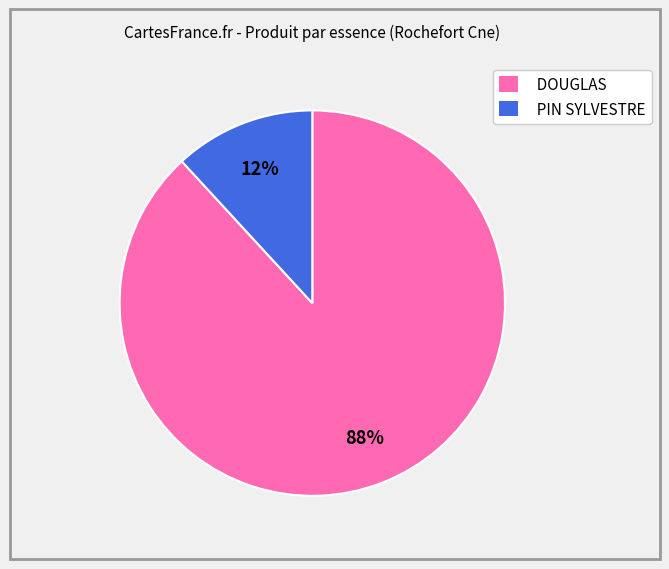

Does PIN SYLVESTRE account for over 50% of the chart?

No